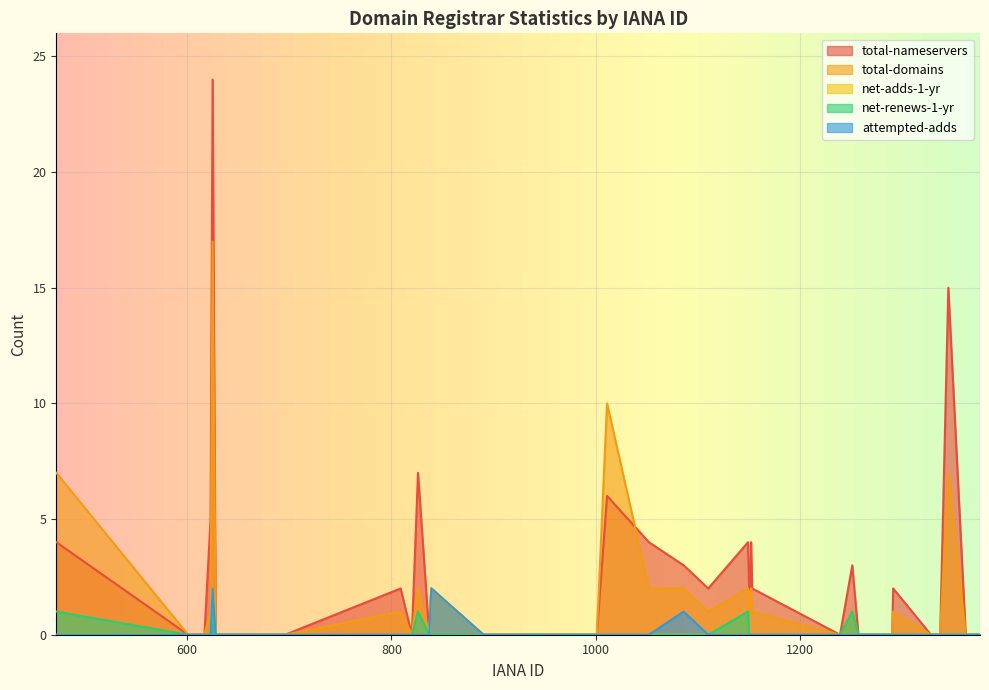

At which label does net-adds-1-yr reach its minimum?

472